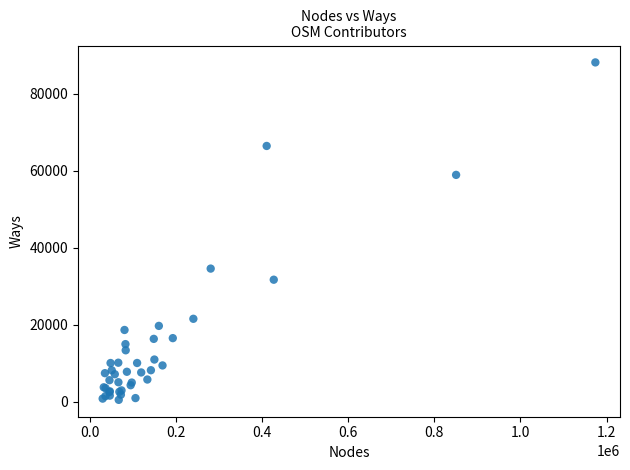

What Y value in the scatter plot is closest to 44328?

34606